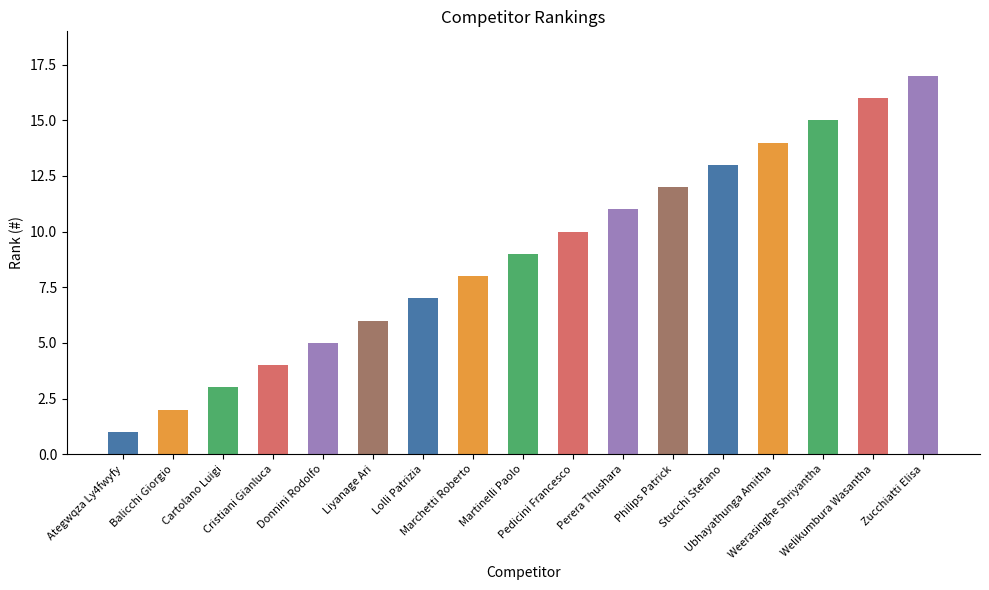

What is the value of the 16th bar from the left?

16